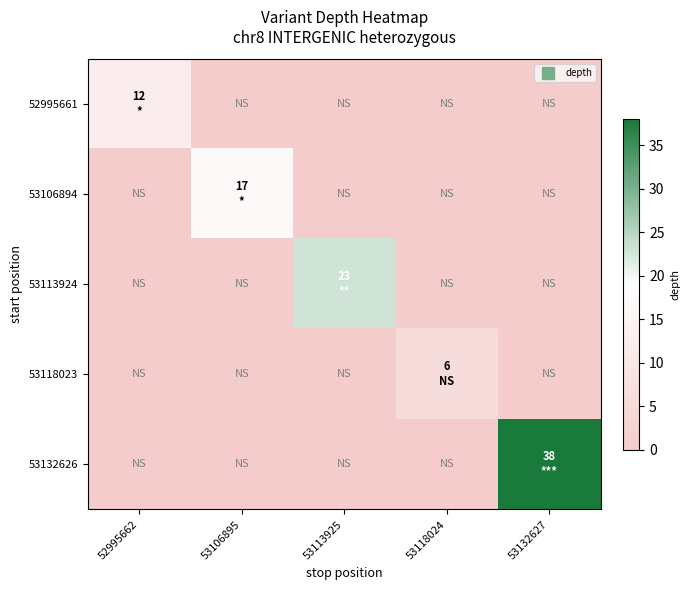

Reading right to left, list all the values displayed in this chart.

52995661: 53132627=0	53118024=0	53113925=0	53106895=0	52995662=12
53106894: 53132627=0	53118024=0	53113925=0	53106895=17	52995662=0
53113924: 53132627=0	53118024=0	53113925=23	53106895=0	52995662=0
53118023: 53132627=0	53118024=6	53113925=0	53106895=0	52995662=0
53132626: 53132627=38	53118024=0	53113925=0	53106895=0	52995662=0